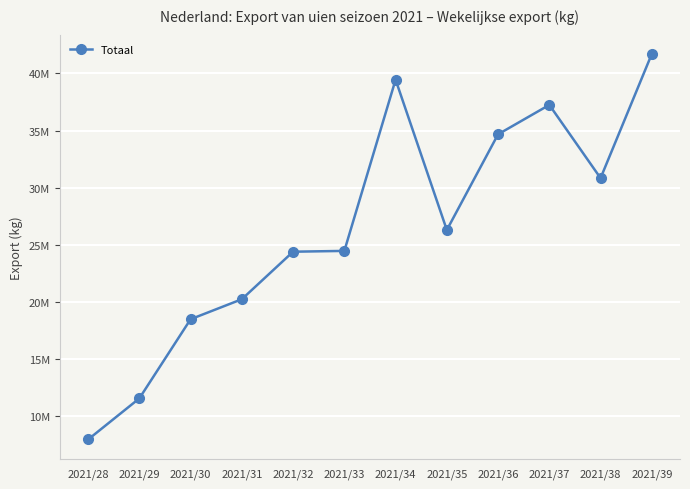

Does the chart have visible grid lines?

Yes